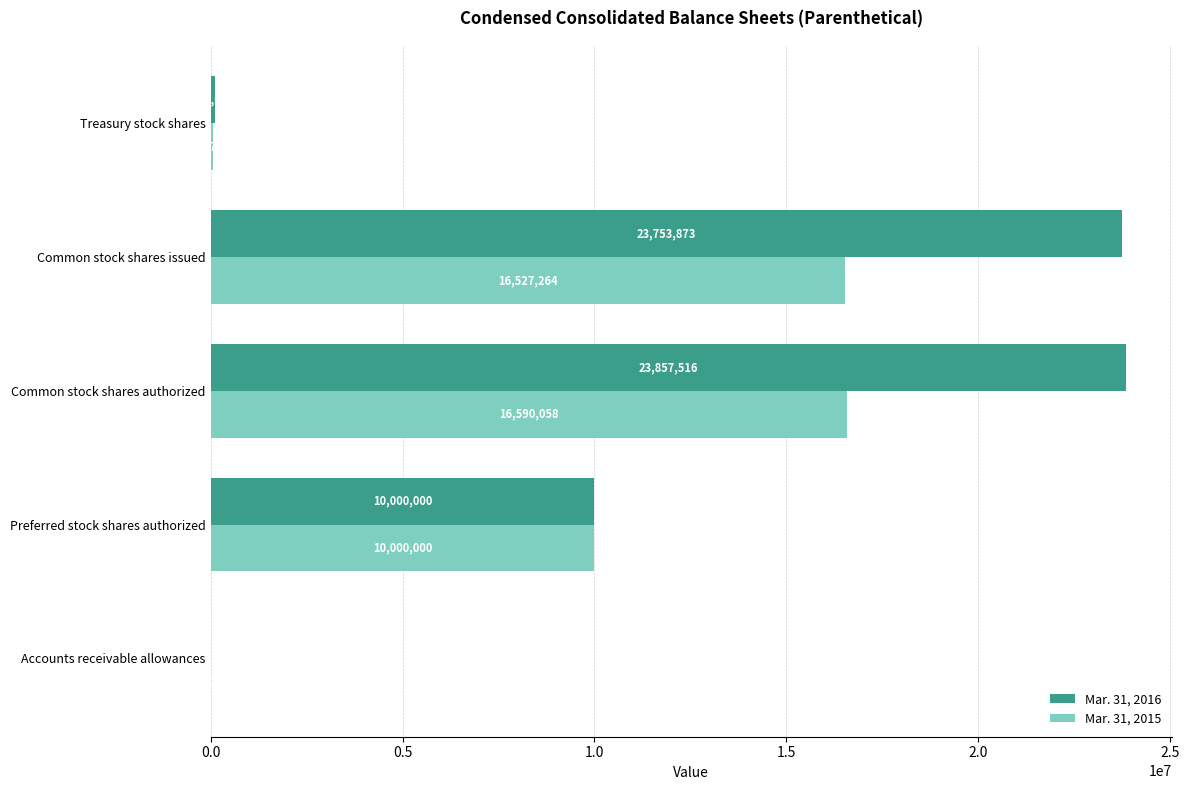

Where is Mar. 31, 2016 nearest to the value 11933212?

Preferred stock shares authorized